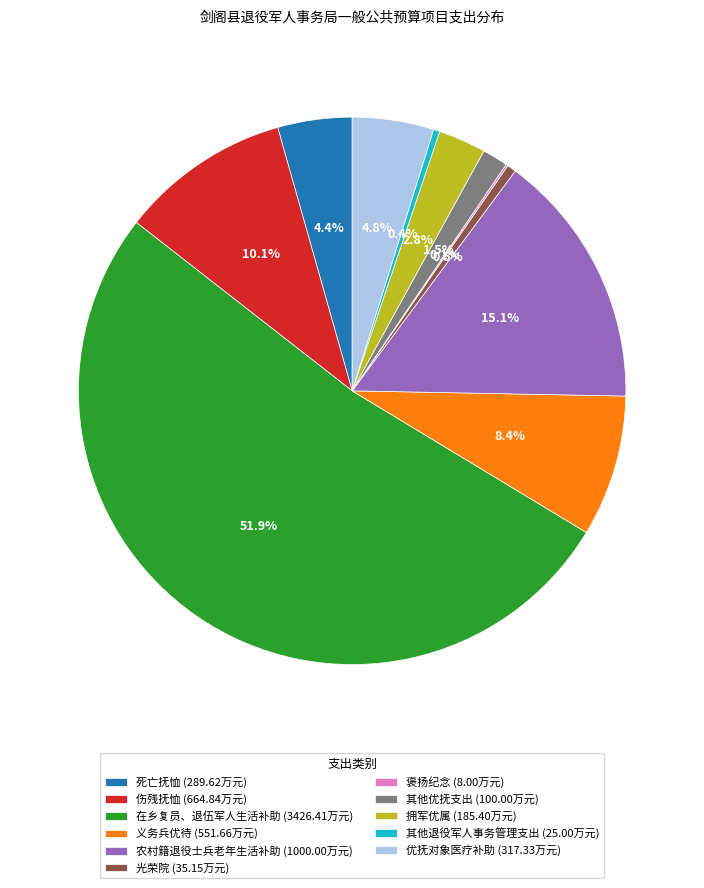

What percentage is NOT represented by 其他退役军人事务管理支出?

99.6%